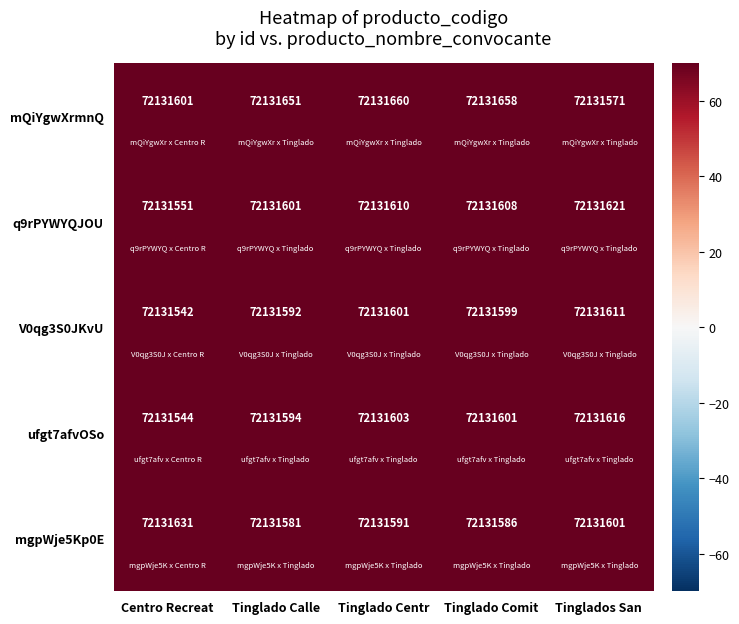

What is the difference between the second highest and minimum values in the V0qg3S0JKvU series?

59